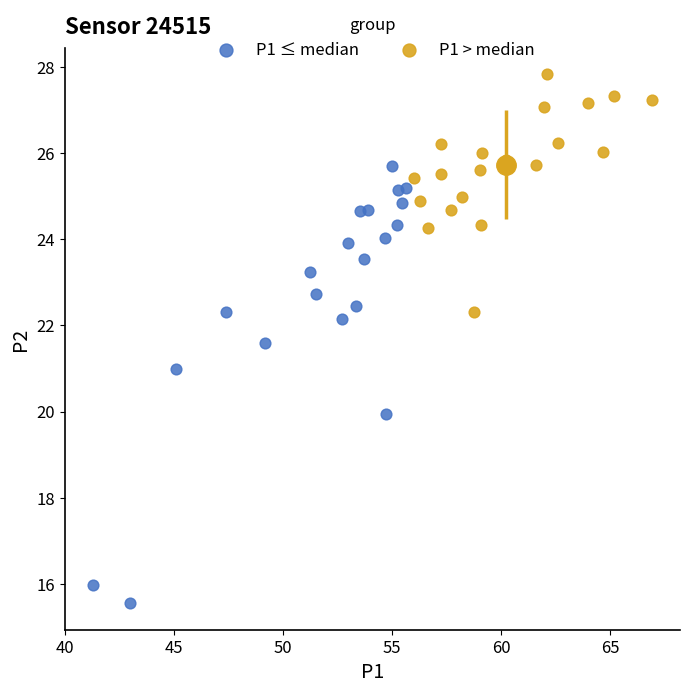

Which series has the largest Y range (max minus min)?

P1 ≤ median